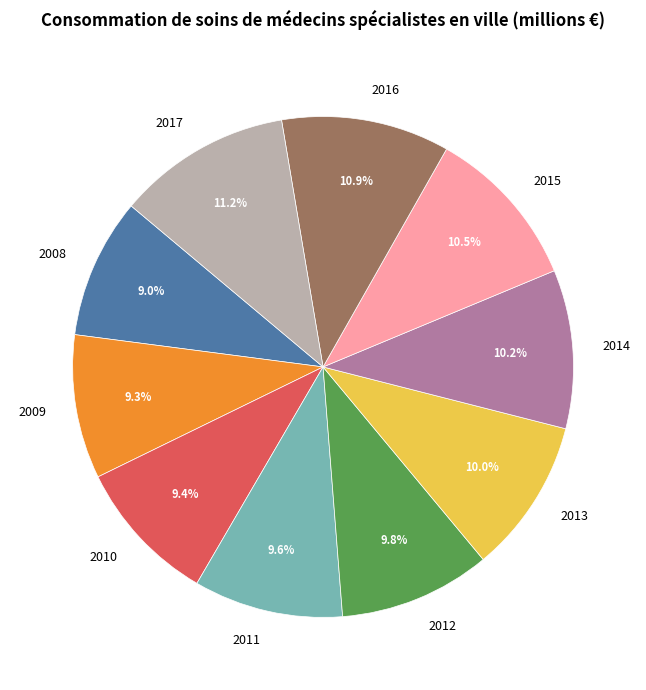

How much of the chart is everything except 2015?

89.5%